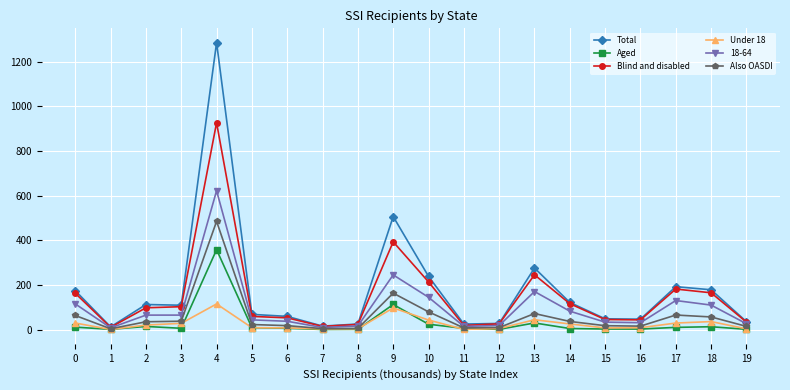

At which category is the sum across all series the highest?

4